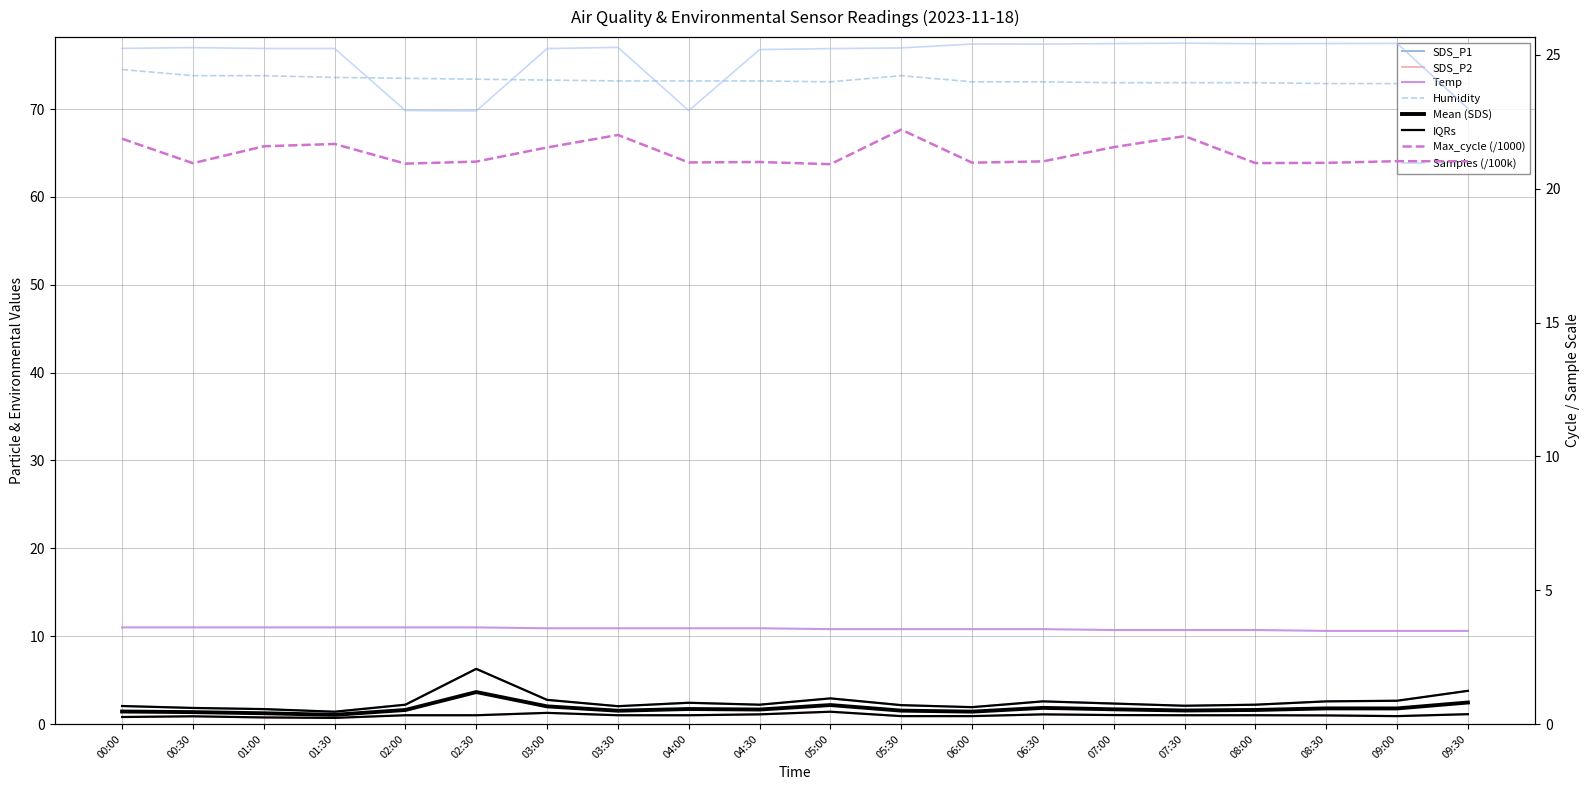

The Samples series shows 14.2 at 05:30. True or false?

False